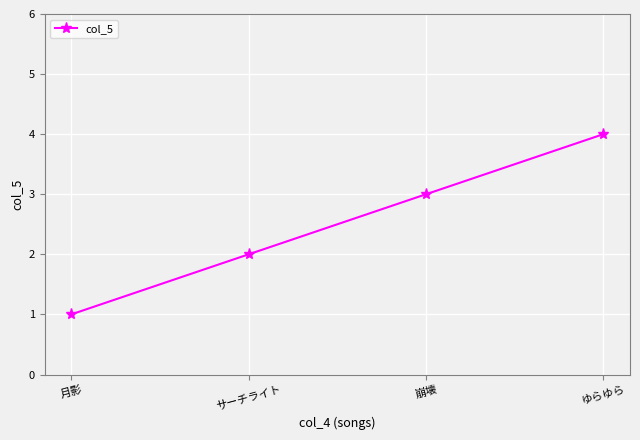

What is the smallest value displayed?

1